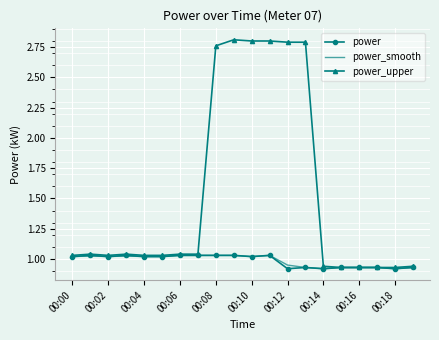

Which series has the largest range (max minus min)?

power_upper